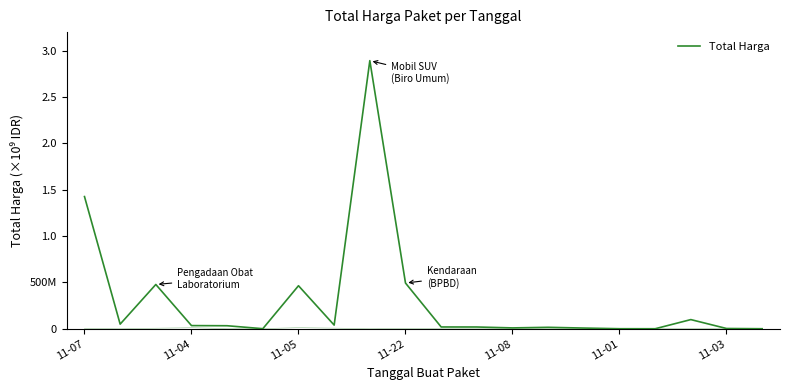

What is the label of the 2nd point from the left?

11-04